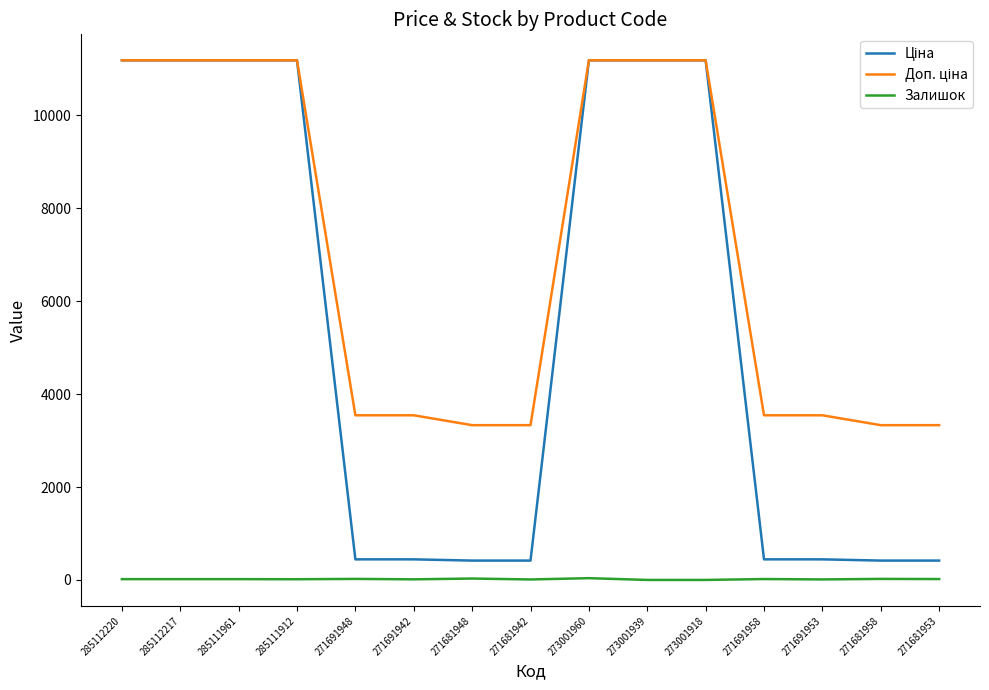

What is the spread (max minus min) of values at 273001939?

11188.2